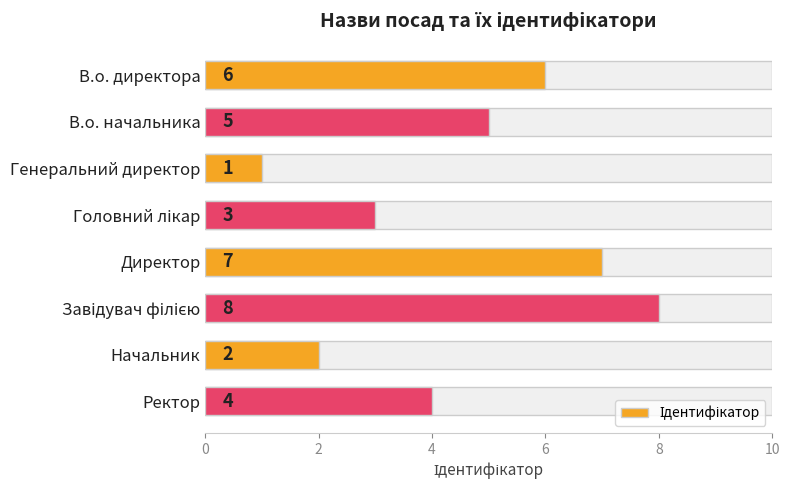

What is the difference between the second highest and second lowest values?

5